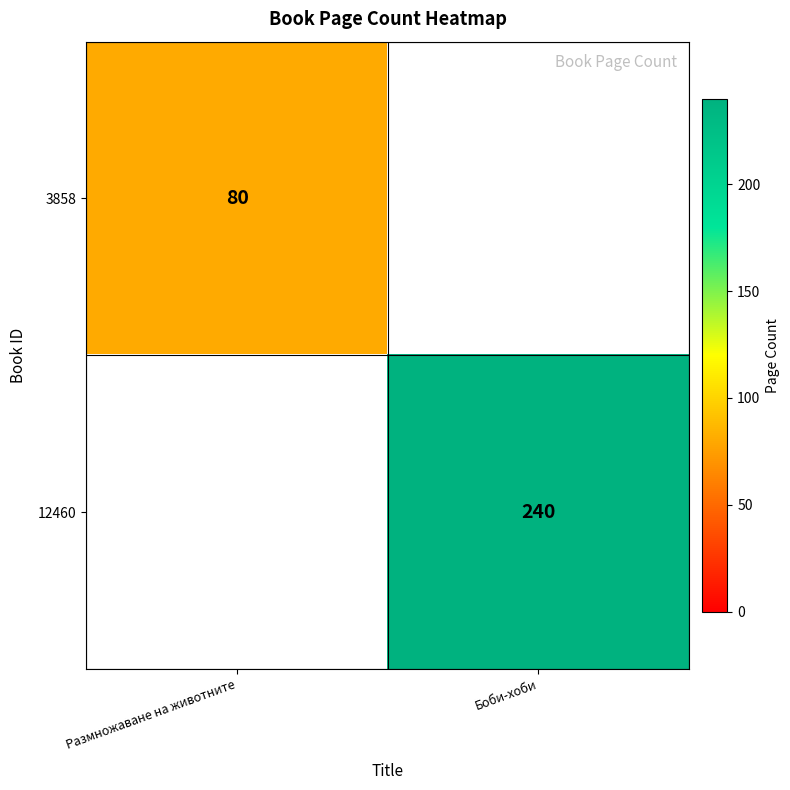

Is the value of 3858 at Размножаване на животните greater than the value of 12460 at Боби-хоби?

No